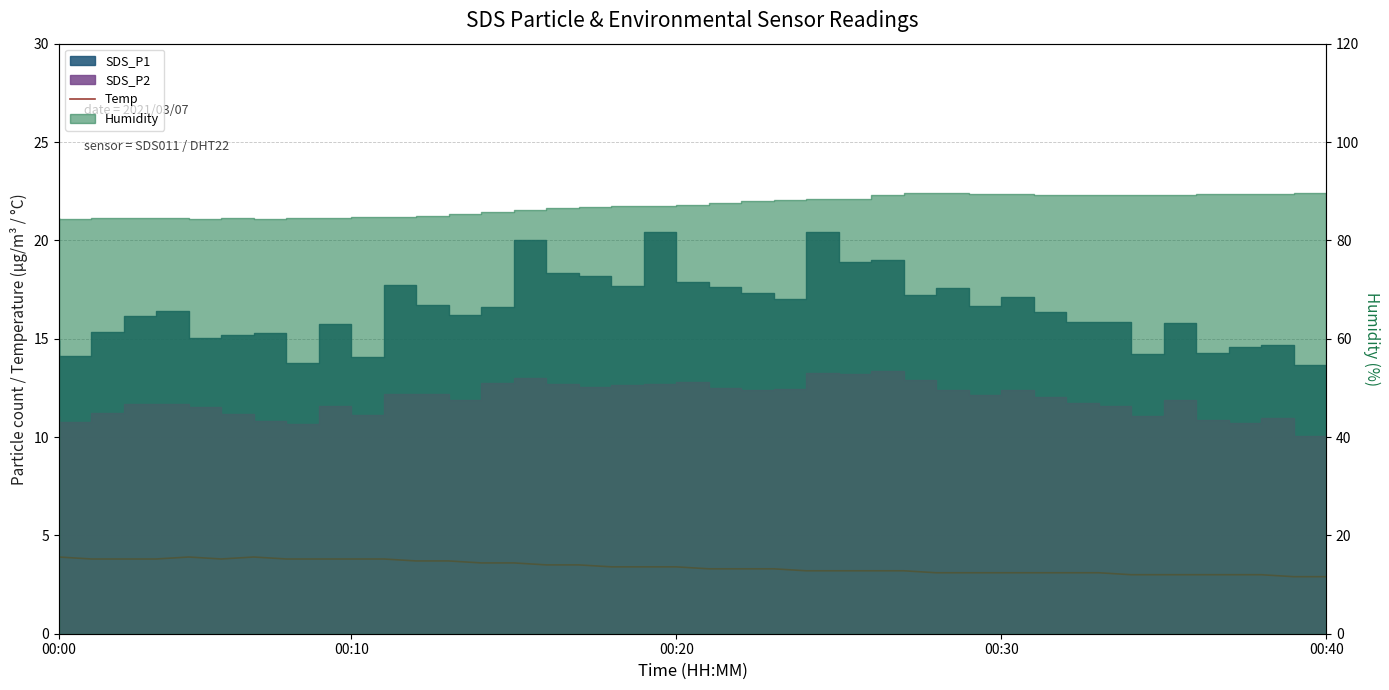

How many data points are above 3?

33